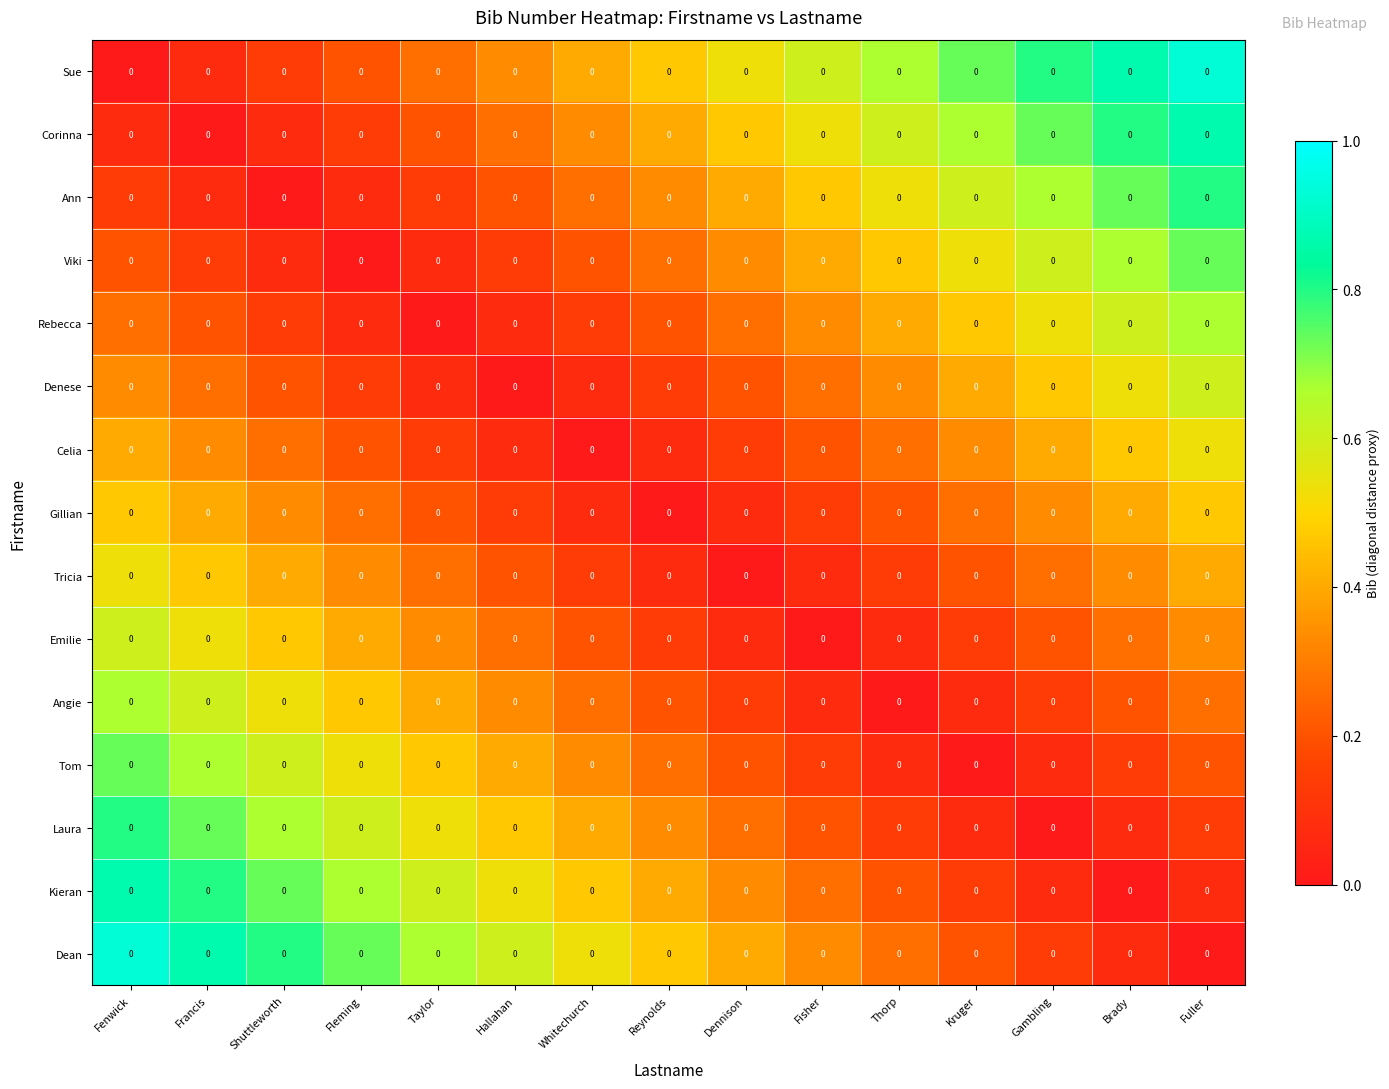

At which label does Dean reach its peak?

Fenwick